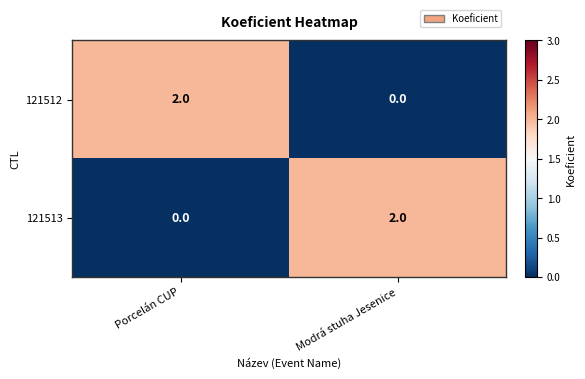

At which label does 121513 reach its peak?

Modrá stuha Jesenice